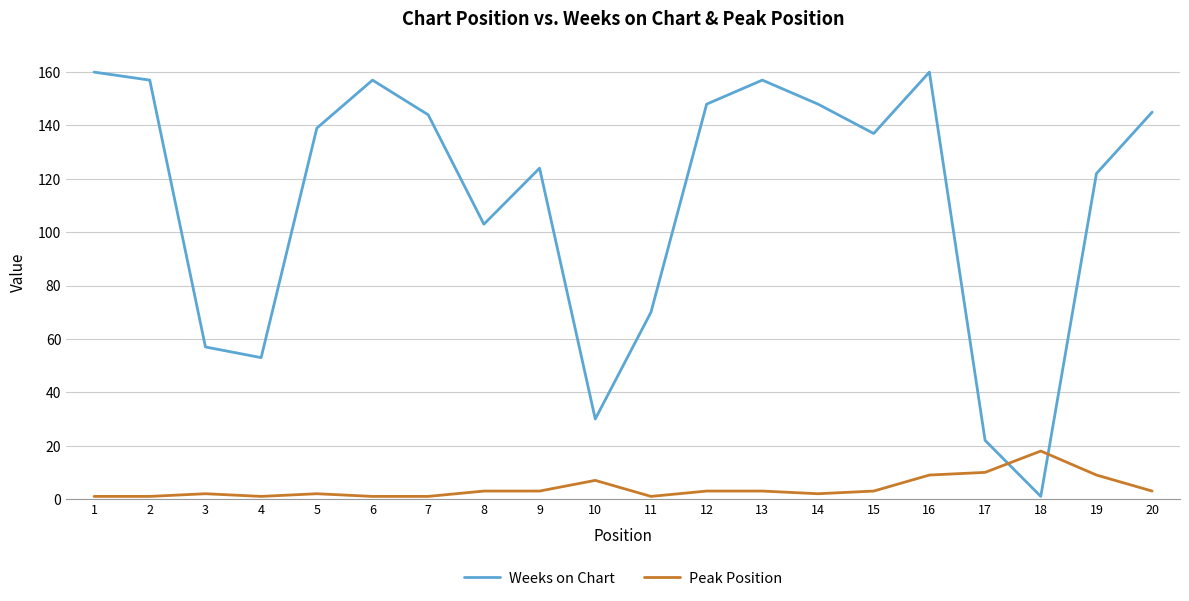

How many interior local peaks does the Weeks on Chart series have?

4